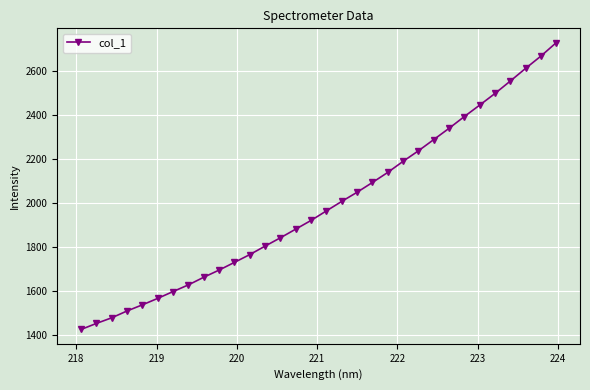

What is the difference between the maximum and minimum values?

1303.0